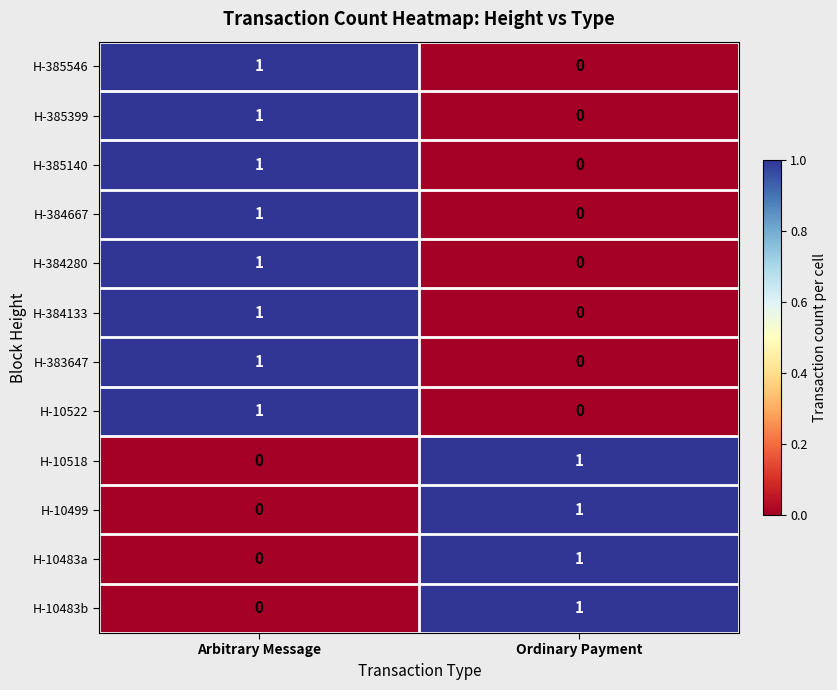

What is the total value across all series at Ordinary Payment?

4